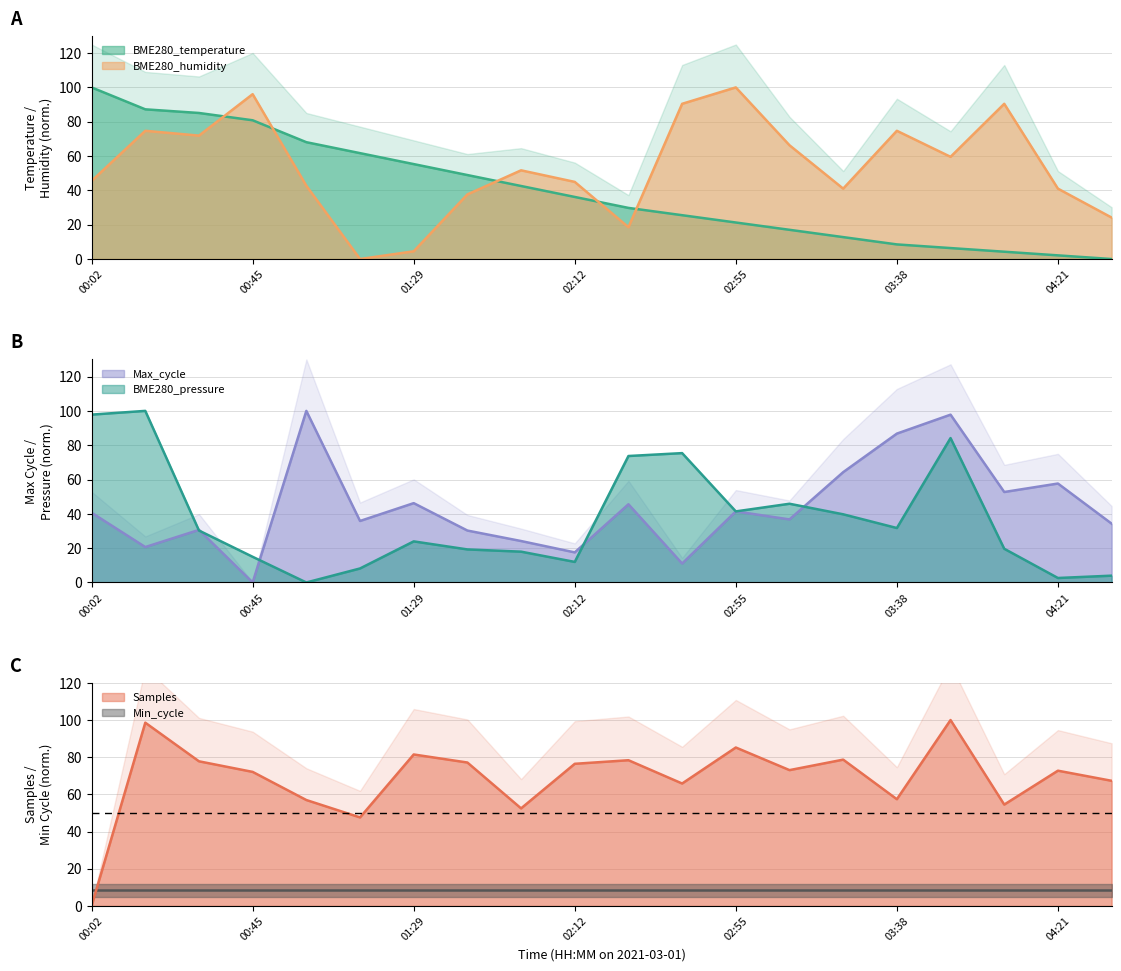

At how many categories does at least one series exceed 8?

20